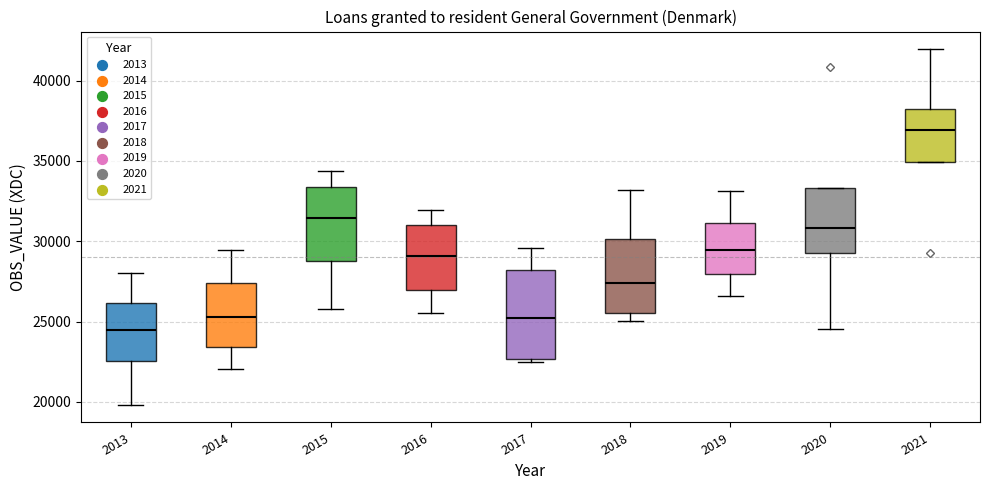

Reading left to right, read every box against the y-axis: the position of its median line, the range the box covers, and the ends of its whiskers. The values are not printed on the chart, so give them approximately, as read against the axis.

2013: median 24500, box 22500 to 26000, whiskers 20000 to 28000
2014: median 25500, box 23500 to 27500, whiskers 22000 to 29500
2015: median 31500, box 29000 to 33500, whiskers 26000 to 34500
2016: median 29000, box 27000 to 31000, whiskers 25500 to 32000
2017: median 25000, box 22500 to 28000, whiskers 22500 (just below the box's lower edge) to 29500
2018: median 27500, box 25500 to 30000, whiskers 25000 to 33000
2019: median 29500, box 28000 to 31000, whiskers 26500 to 33000
2020: median 31000, box 29500 to 33500, whiskers 24500 to 33500
2021: median 37000, box 35000 to 38000, whiskers 35000 to 42000